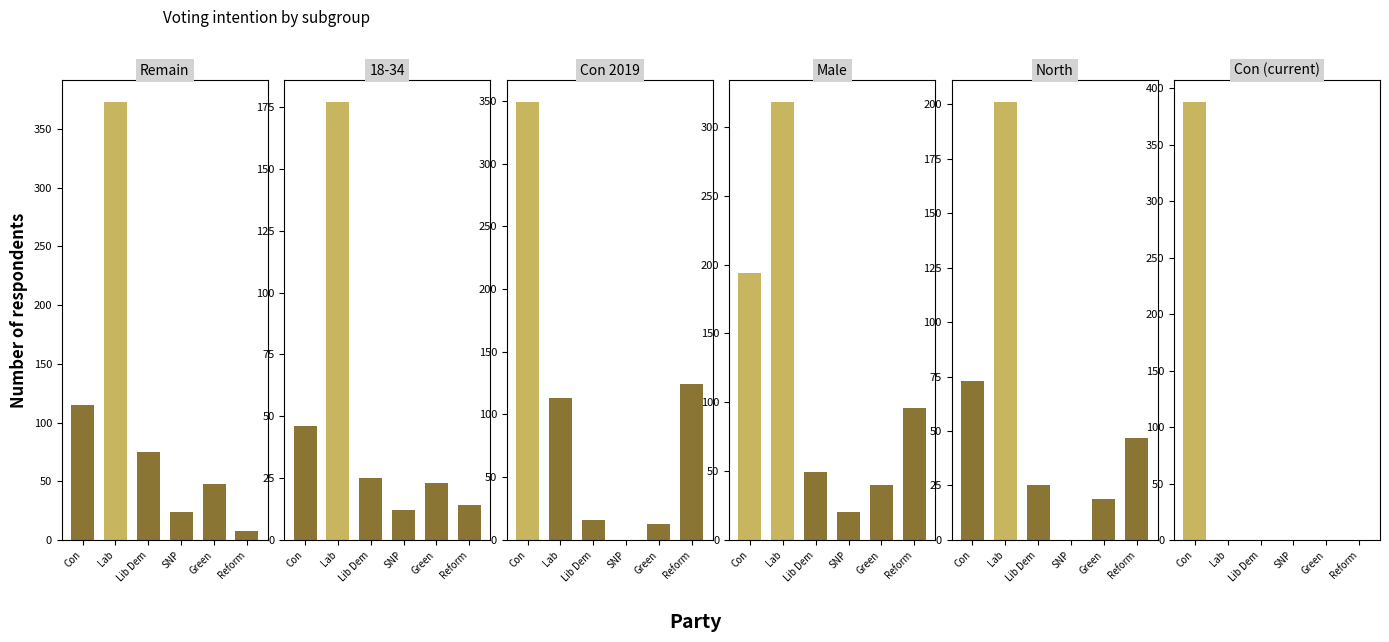

What is the label of the 1st bar from the left?

Con